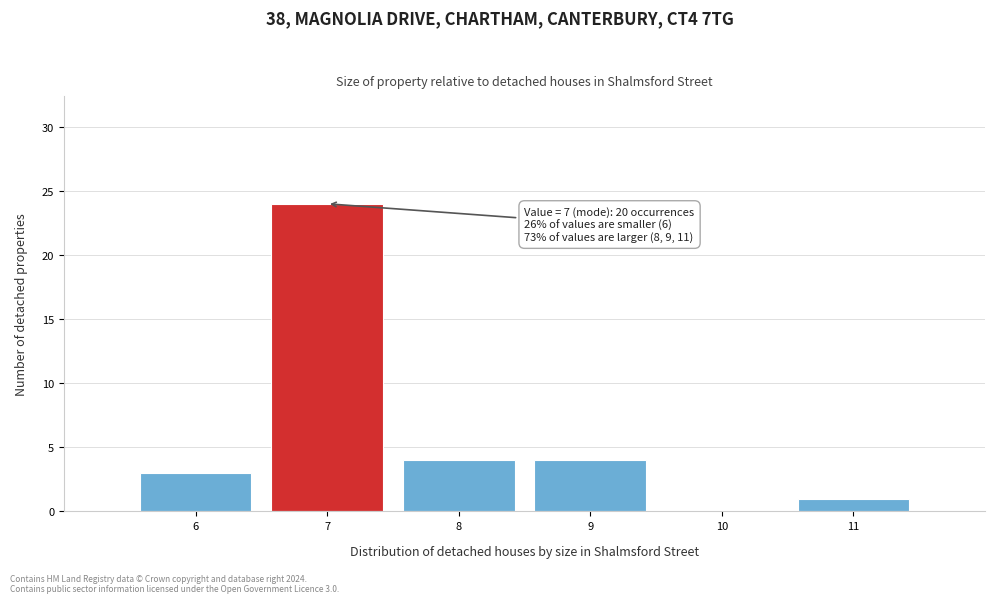

Over which range of the x-axis is the bar tallest?

6.5 to 7.5